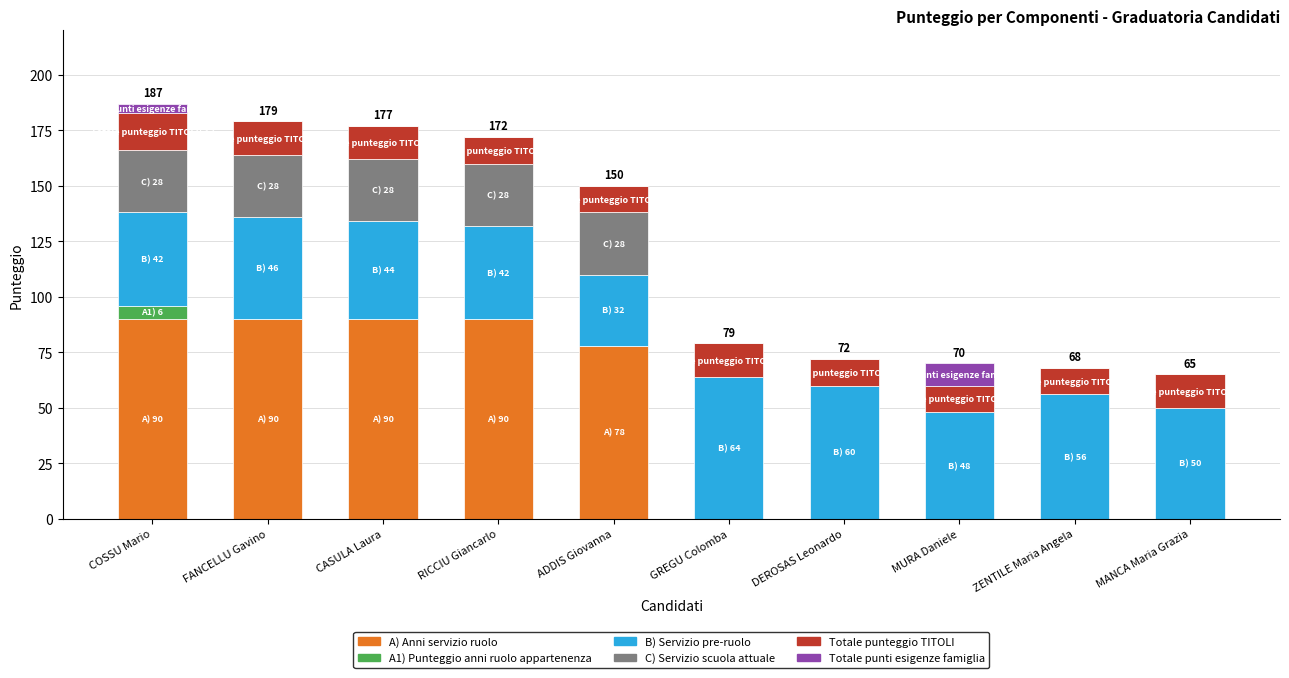

What is the total value across all series at ZENTILE Maria Angela?

68